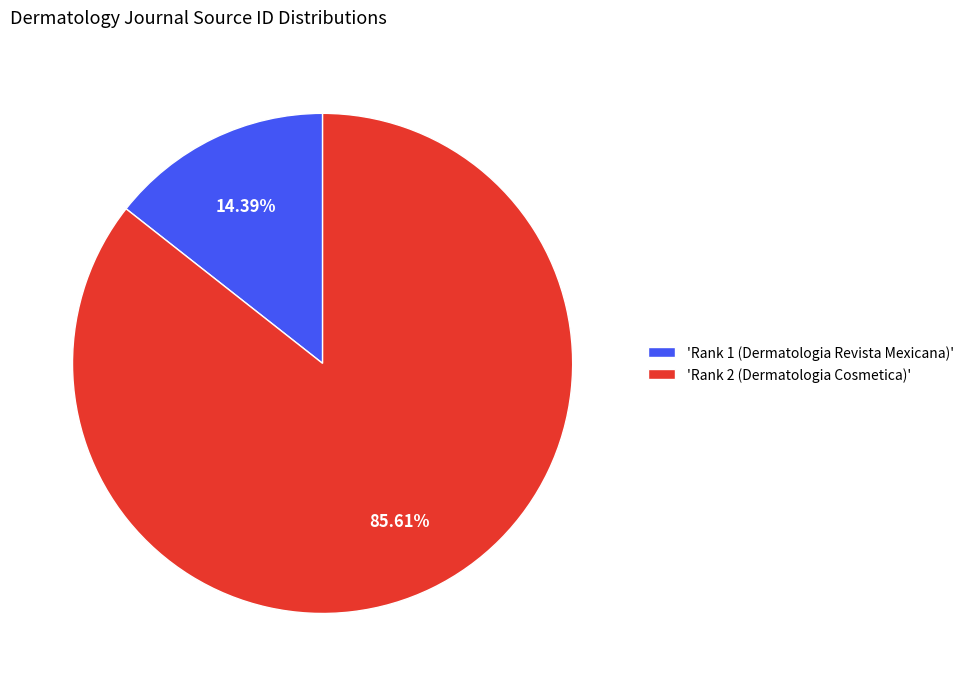

Is there a majority slice in this chart?

Yes